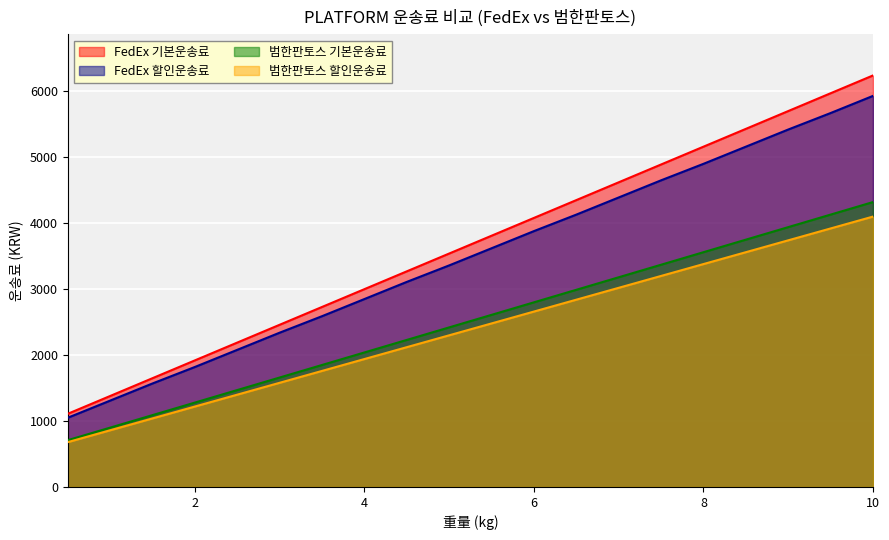

Count the number of categories in the chart.

20